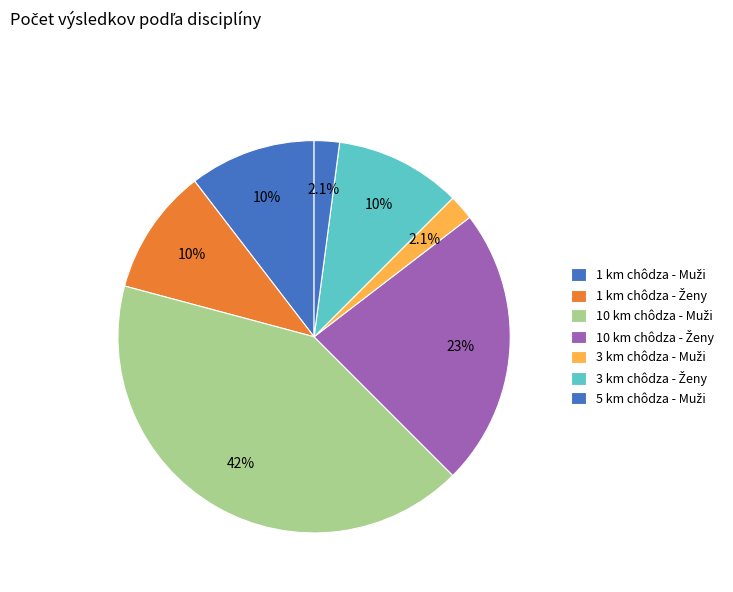

Count the number of slices in the pie.

7